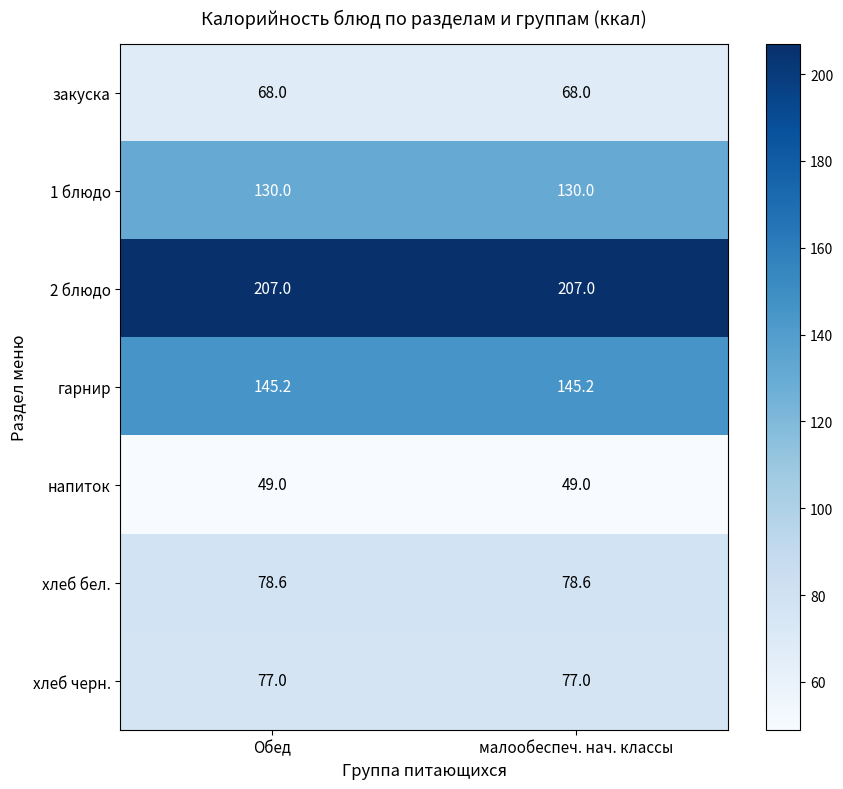

Read the 1 блюдо value at малообеспеч. нач. классы.

130.0